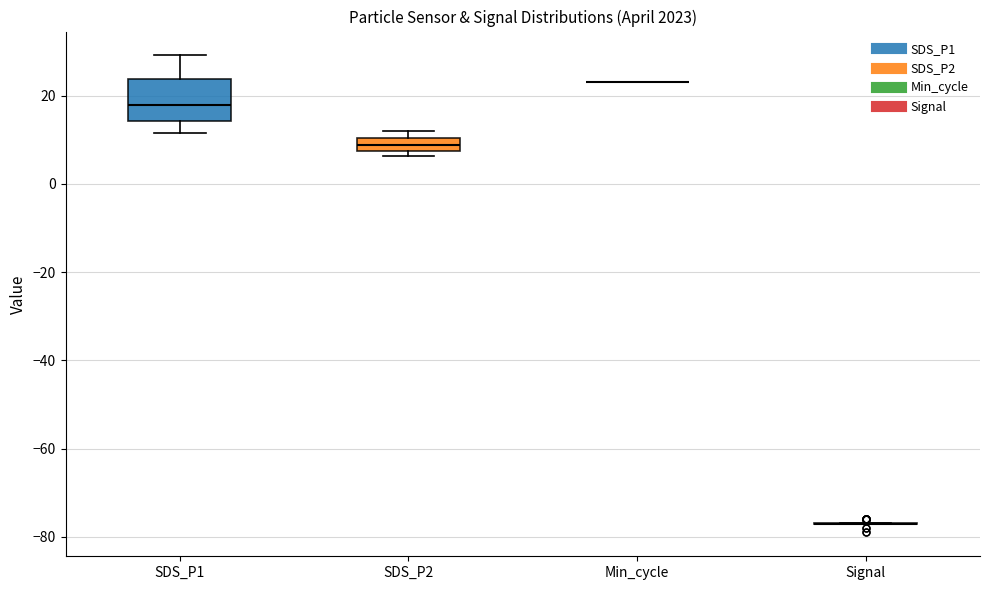

Comparing the boxes themselves (not the whiskers), which one is the tallest?

SDS_P1